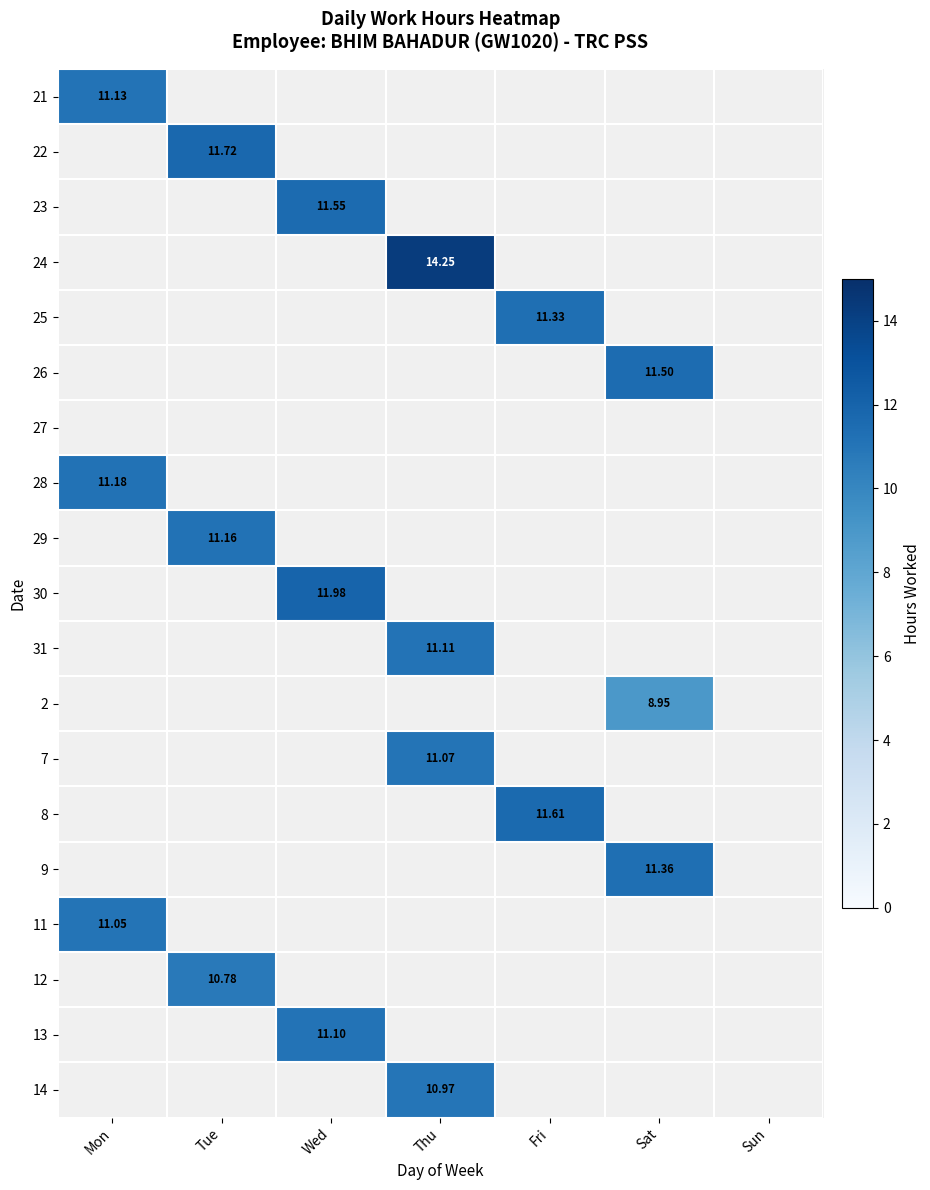

How many distinct data groups are displayed?

19